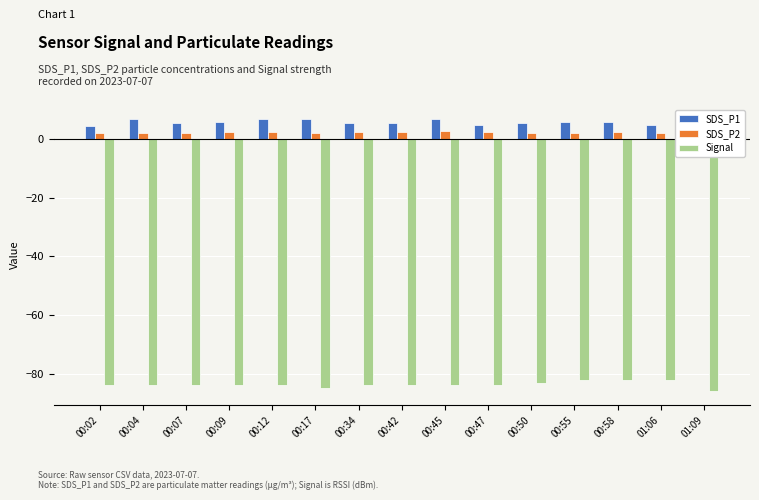

At which label does SDS_P2 first exceed 2?

00:02